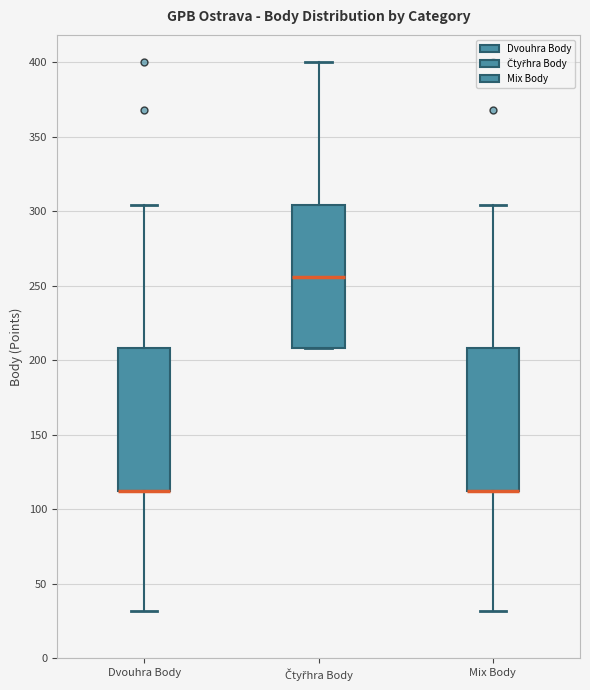

Reading left to right, transcribe this box plot: for each box, give where its median line is, the range the box spans, and where its two whiskers end, as read against the y-axis. The values are not printed on the chart, so give them approximately, as read against the axis.

Dvouhra Body: median 110 (drawn on the box's lower edge), box 110 to 210, whiskers 30 to 305
Čtyřhra Body: median 255, box 210 to 305, whiskers 210 to 400
Mix Body: median 110 (drawn on the box's lower edge), box 110 to 210, whiskers 30 to 305